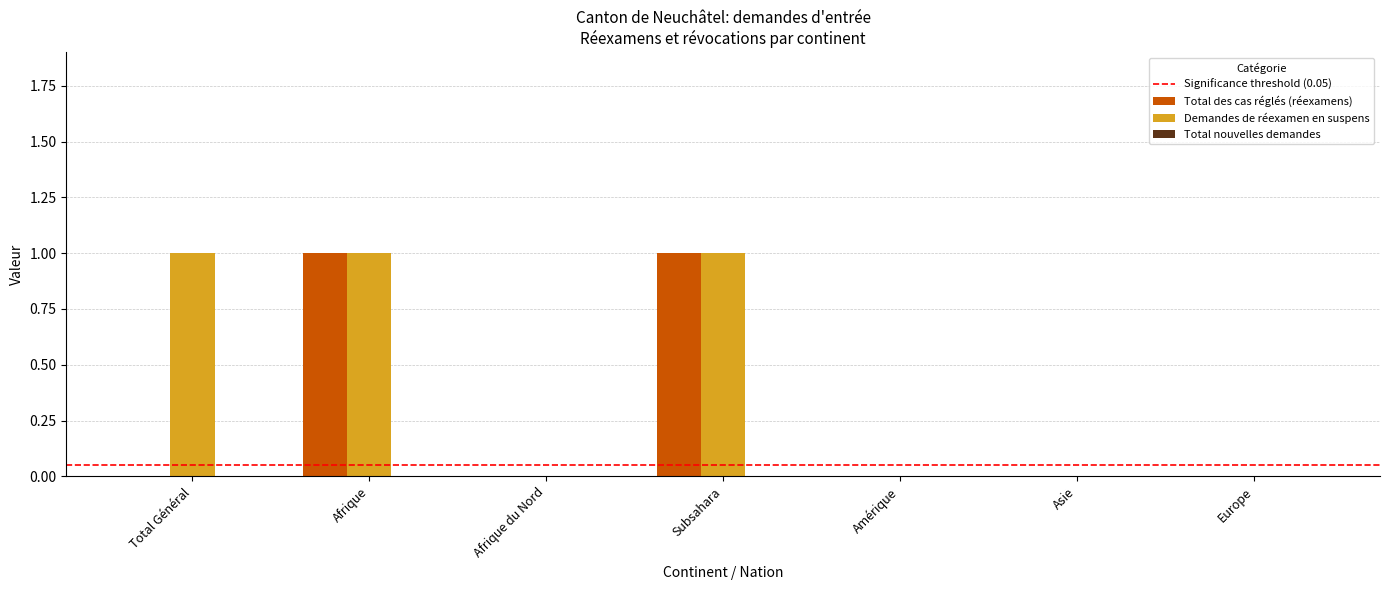

What is the maximum value shown in the chart?

1